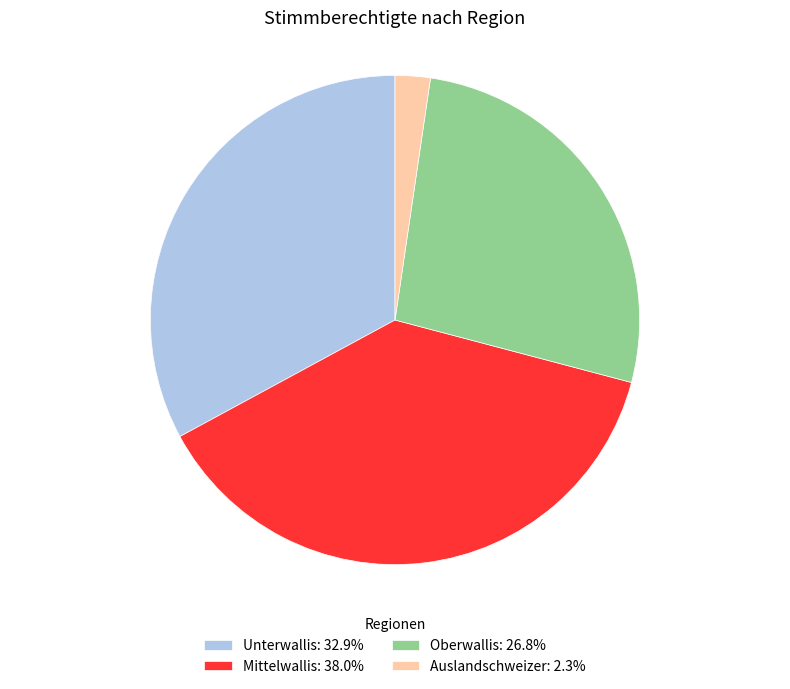

Approximately how many times larger is the value at Oberwallis: 26.8% compared to Unterwallis: 32.9%?

0.8